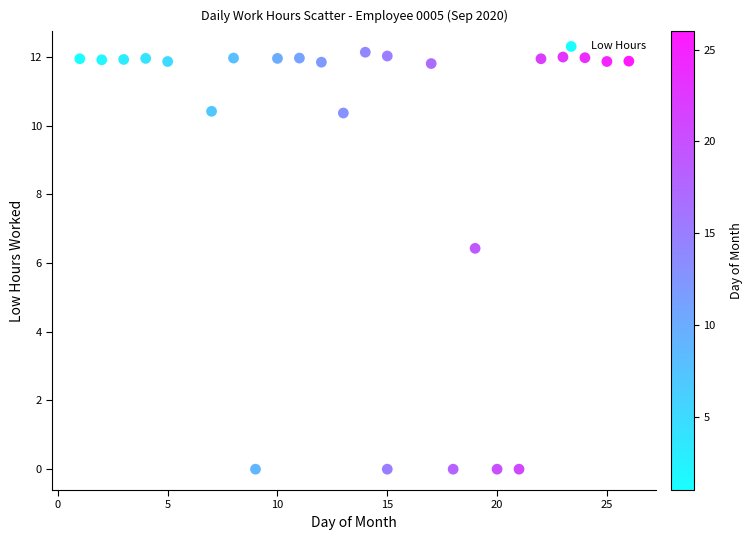

What Y value in the scatter plot is closest to 6?

6.4